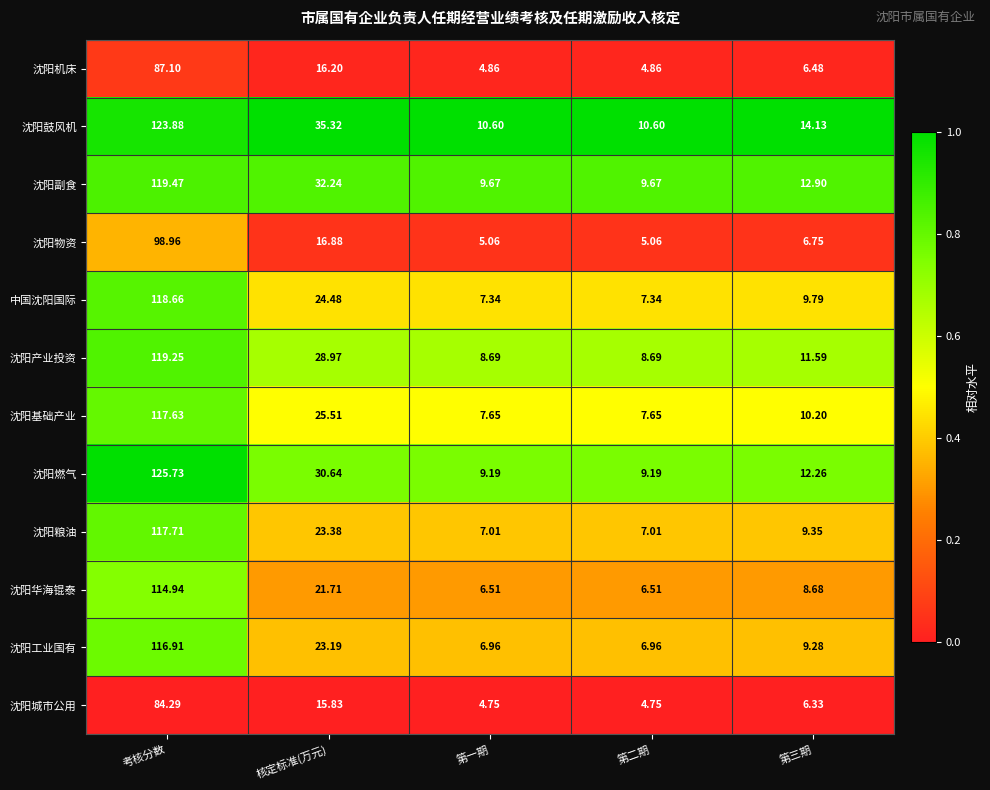

Rank the series by their maximum value, from highest to lowest.

沈阳燃气, 沈阳鼓风机, 沈阳副食, 沈阳产业投资, 中国沈阳国际, 沈阳粮油, 沈阳基础产业, 沈阳工业国有, 沈阳华海锟泰, 沈阳物资, 沈阳机床, 沈阳城市公用